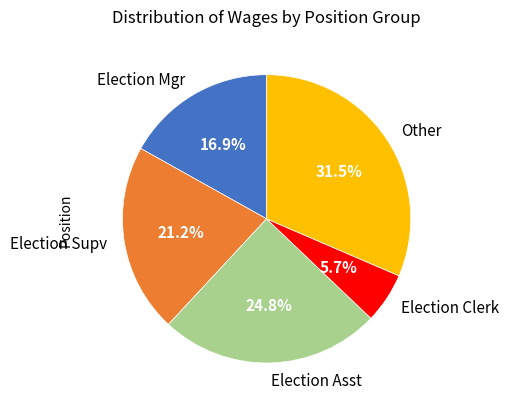

Rank the categories by value from highest to lowest.

Other, Election Asst, Election Supv, Election Mgr, Election Clerk